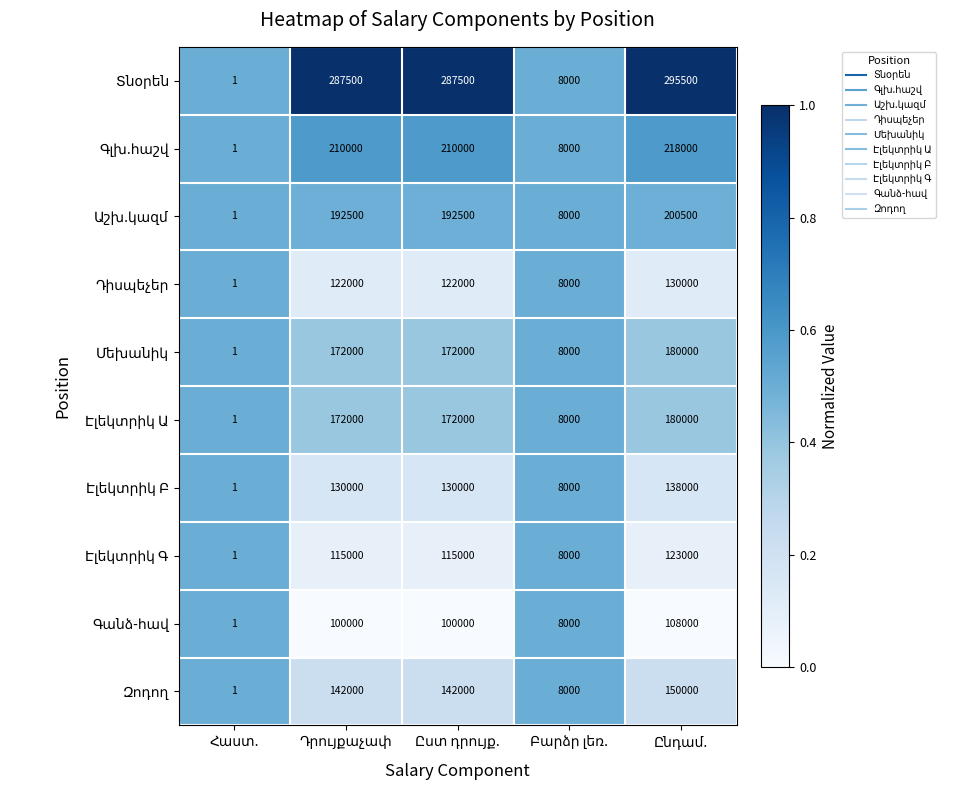

How many series are shown in this chart?

10